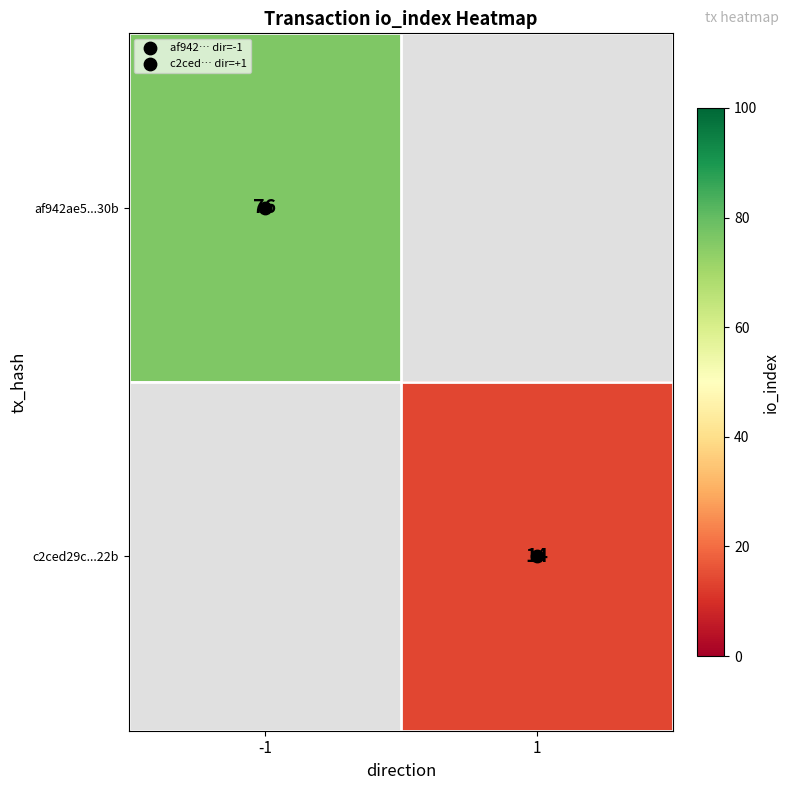

List the series in order of their peak value, highest first.

af942ae5...30b, c2ced29c...22b